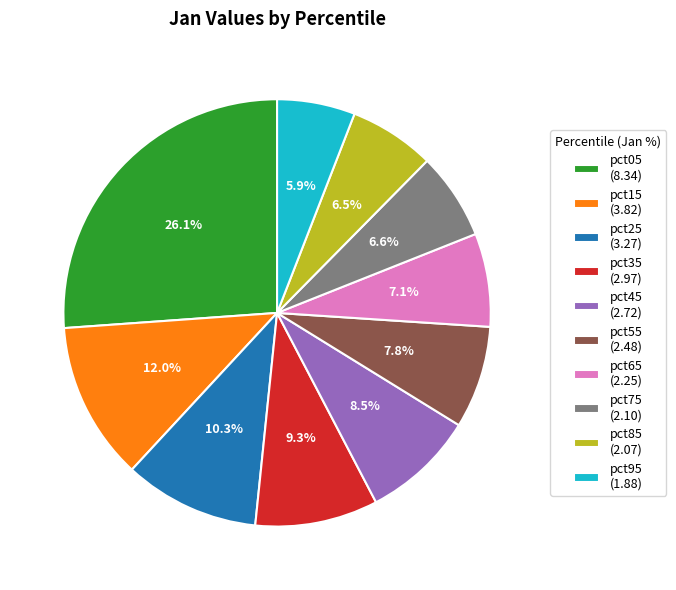

Which slice is the largest?

pct05